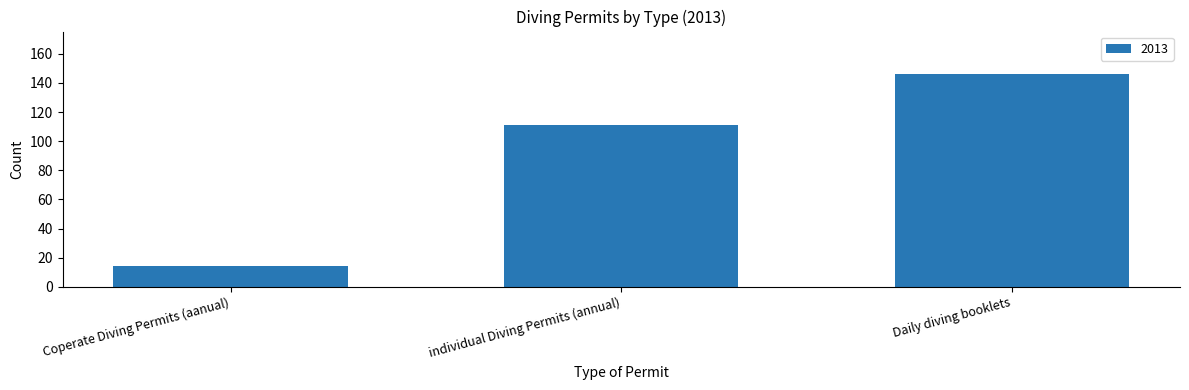

What is the minimum value shown in the chart?

14